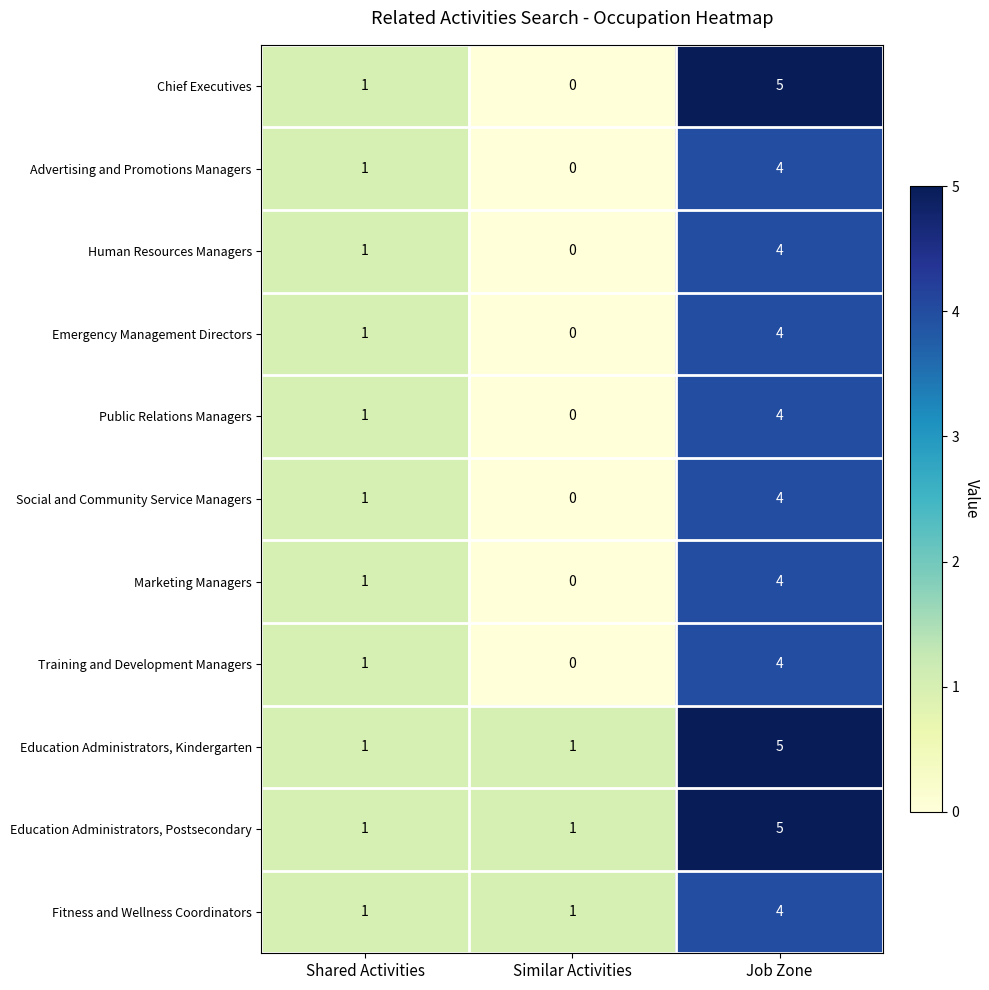

Which series has the largest range (max minus min)?

Chief Executives